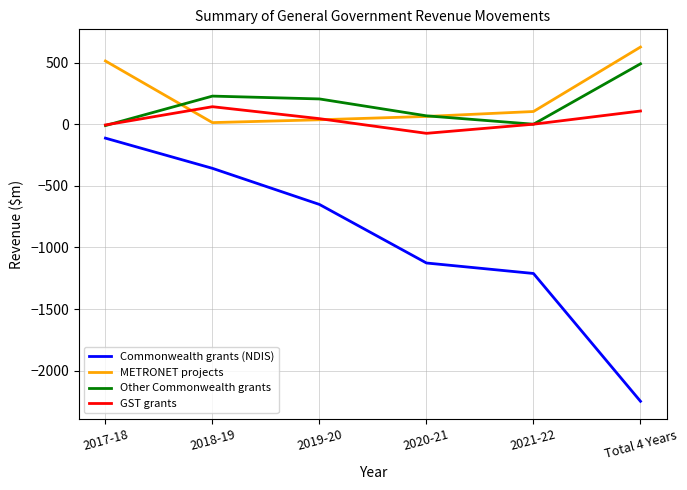

How many values in the METRONET projects series are below 103?

3